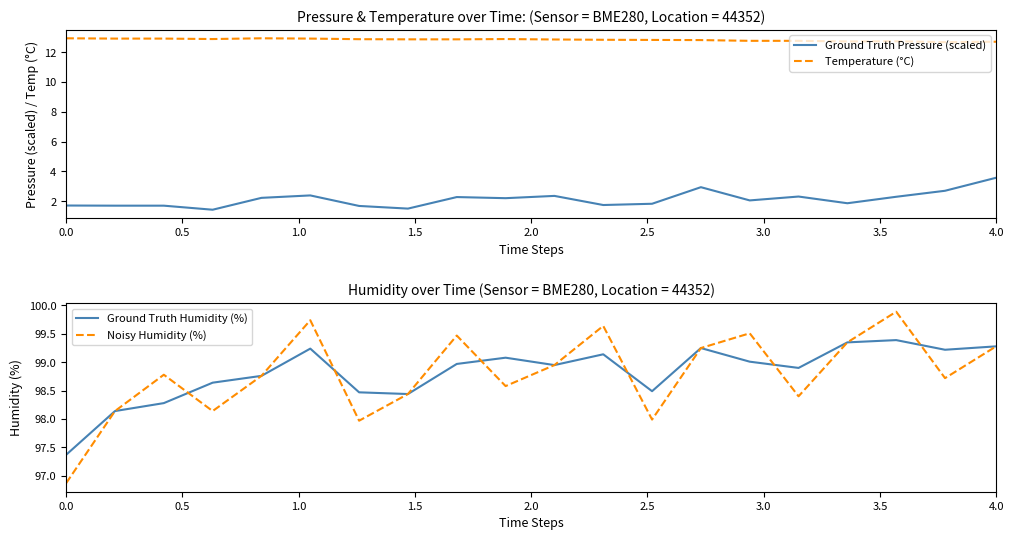

What is the minimum value for Ground Truth Humidity (%)?

97.4